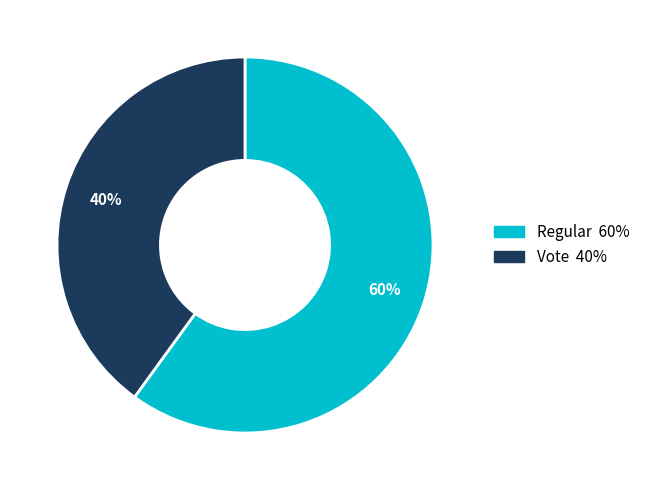

Is there a majority slice in this chart?

Yes